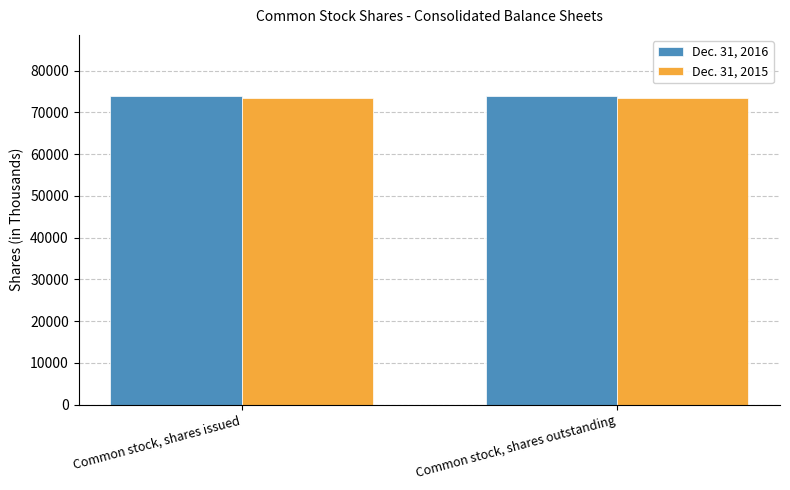

What is the average value of the Dec. 31, 2016 series?

73782